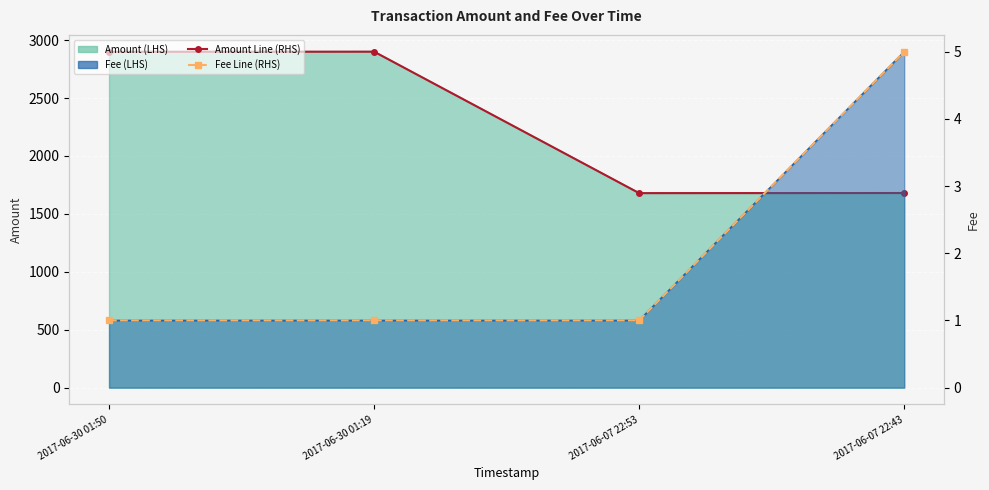

At 2017-06-30 01:19, list the series in order from smallest to largest.

Fee Line (RHS), Amount Line (RHS)